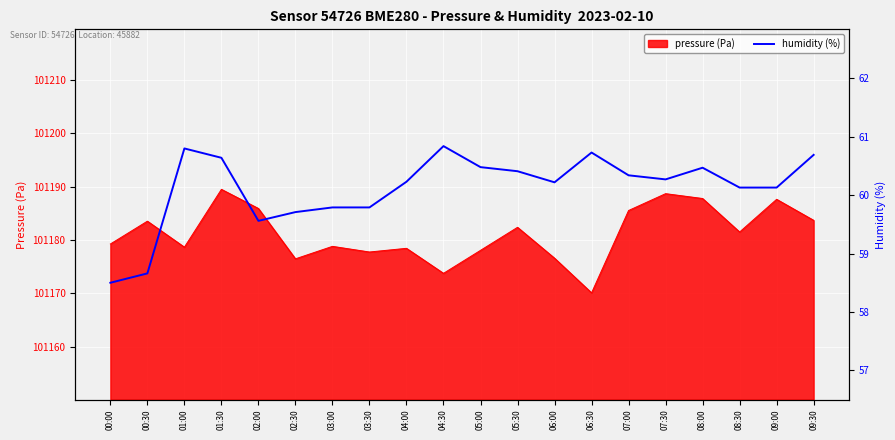

True or false: pressure (Pa) has a value of 161143.7 at 02:30.

False